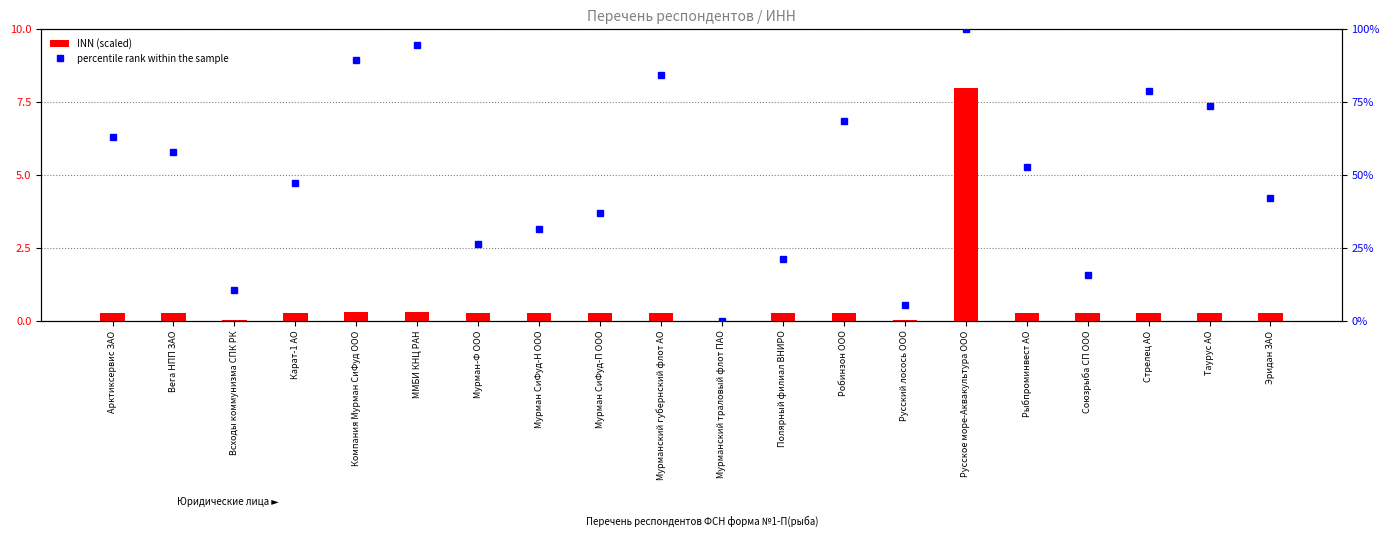

What is the label of the 12th bar from the right?

Мурман СиФуд-П ООО